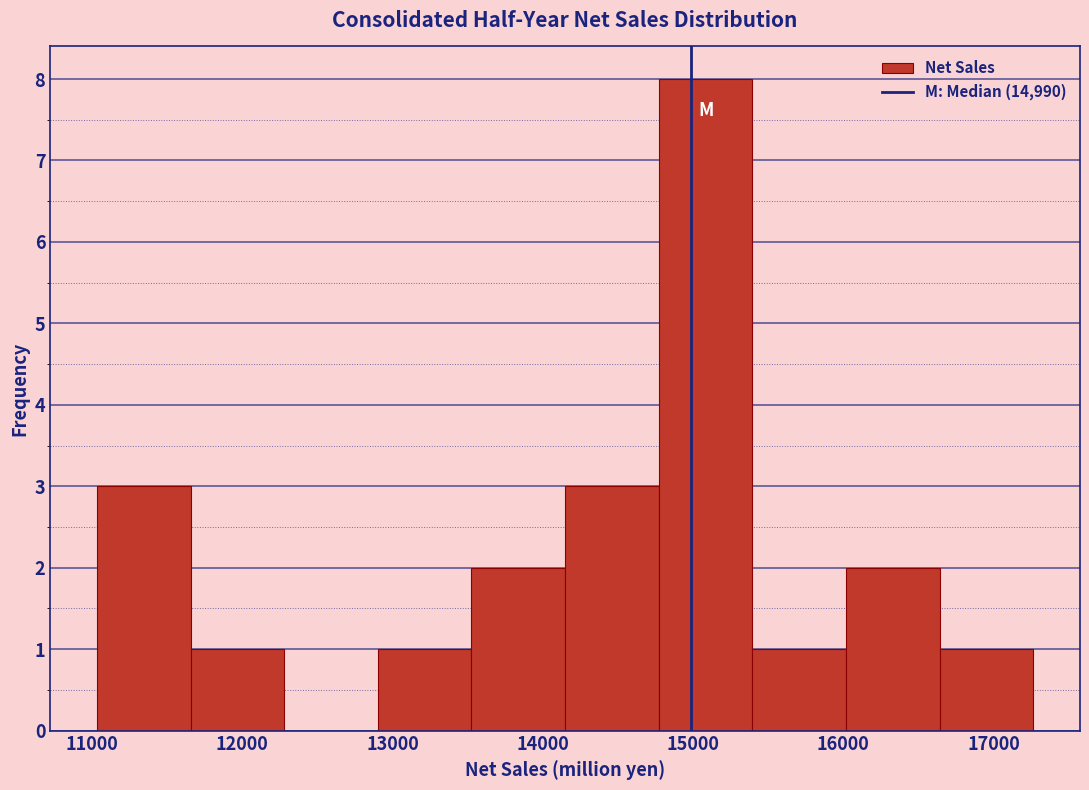

How tall is the bar that spans 11700 to 12300 on the x-axis? Neither the bar edges nor the heights are printed on the chart, so give them approximately, as read against the axes.

1